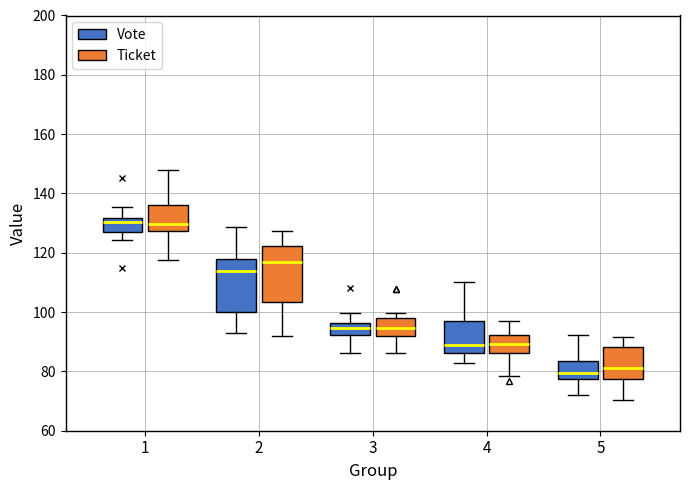

Reading left to right, read every box against the y-axis: the position of its median line, the range the box covers, and the ends of its whiskers. The values are not printed on the chart, so give them approximately, as read against the axis.

1 (Vote): median 130, box 126 to 132, whiskers 124 to 136
1 (Ticket): median 130, box 128 to 136, whiskers 118 to 148
2 (Vote): median 114, box 100 to 118, whiskers 92 to 128
2 (Ticket): median 116, box 104 to 122, whiskers 92 to 128
3 (Vote): median 94, box 92 to 96, whiskers 86 to 100
3 (Ticket): median 94, box 92 to 98, whiskers 86 to 100
4 (Vote): median 88, box 86 to 98, whiskers 82 to 110
4 (Ticket): median 90, box 86 to 92, whiskers 78 to 96
5 (Vote): median 80, box 78 to 84, whiskers 72 to 92
5 (Ticket): median 82, box 78 to 88, whiskers 70 to 92